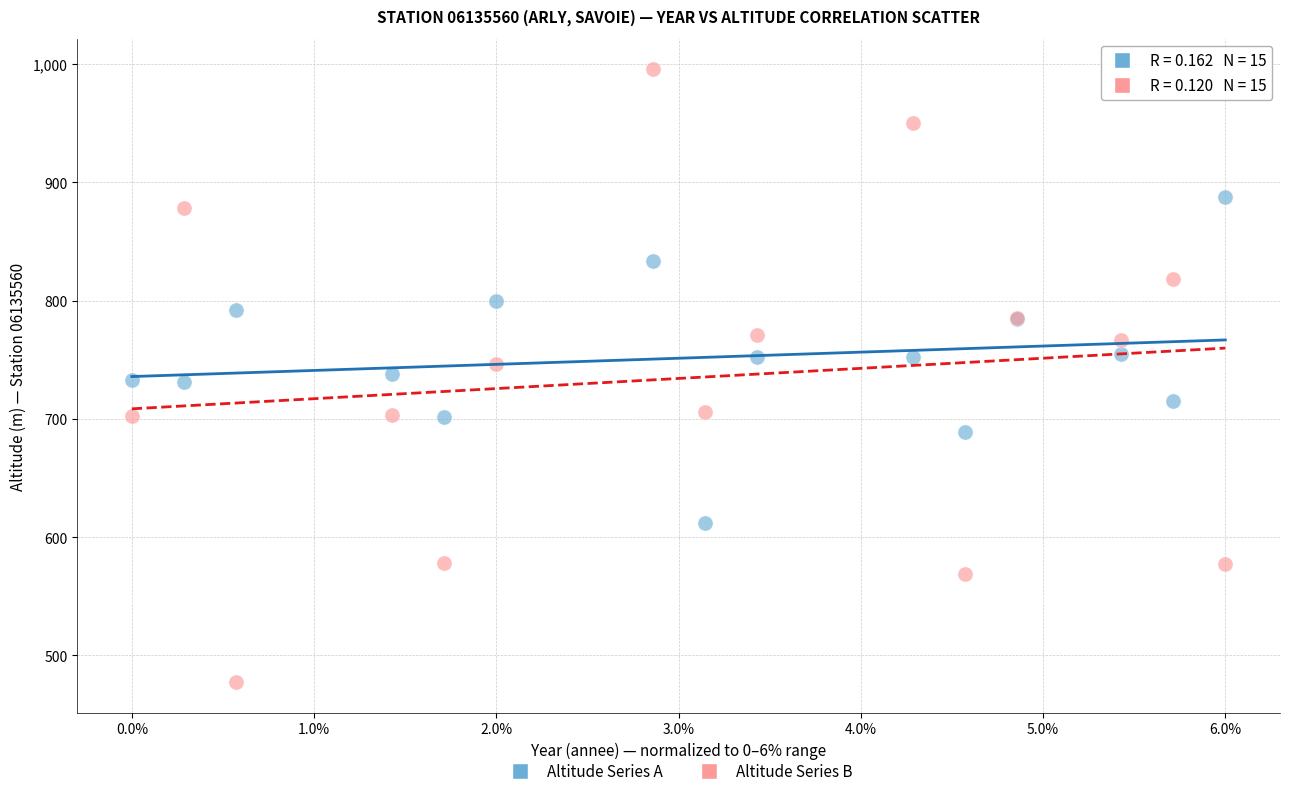

Which series has the widest spread of Y values?

Altitude Series B